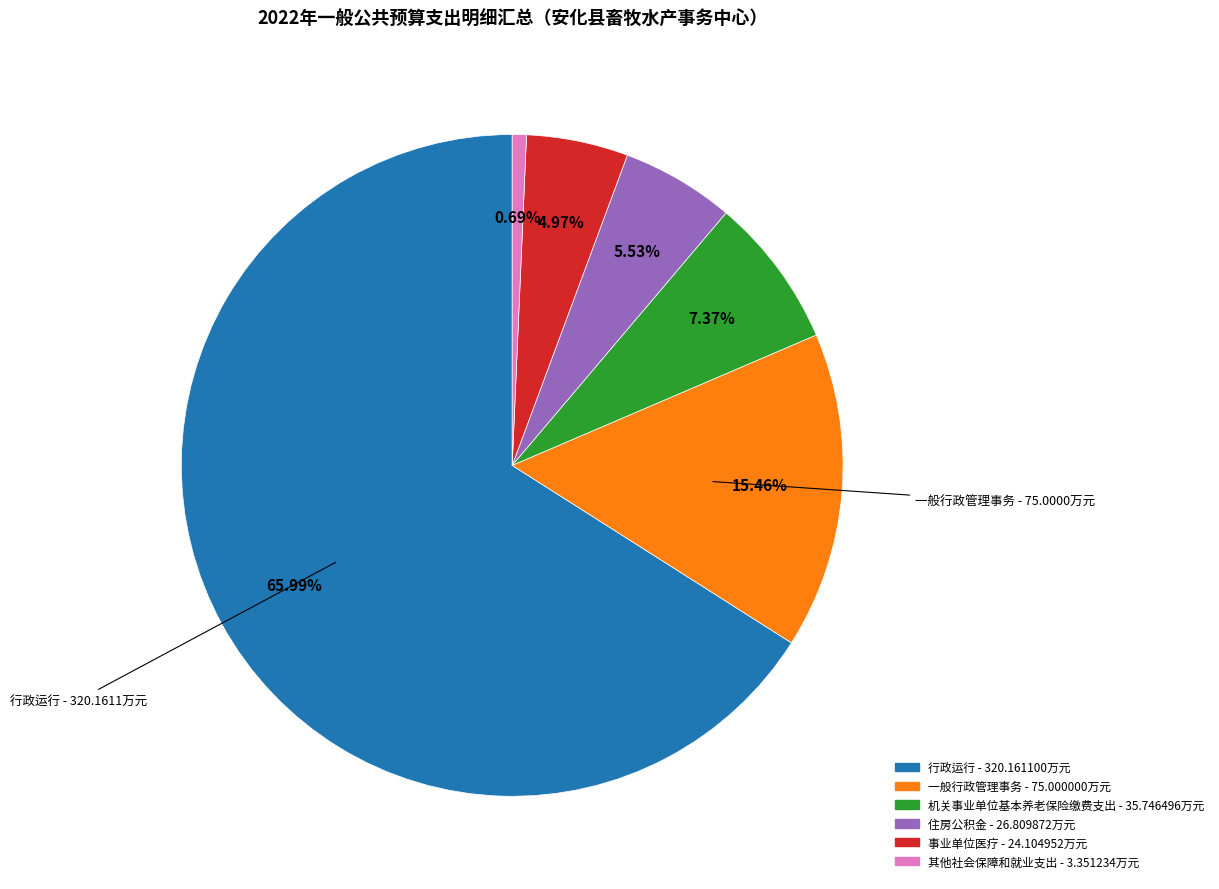

Is the sum of 行政运行 and 一般行政管理事务 greater than half?

Yes